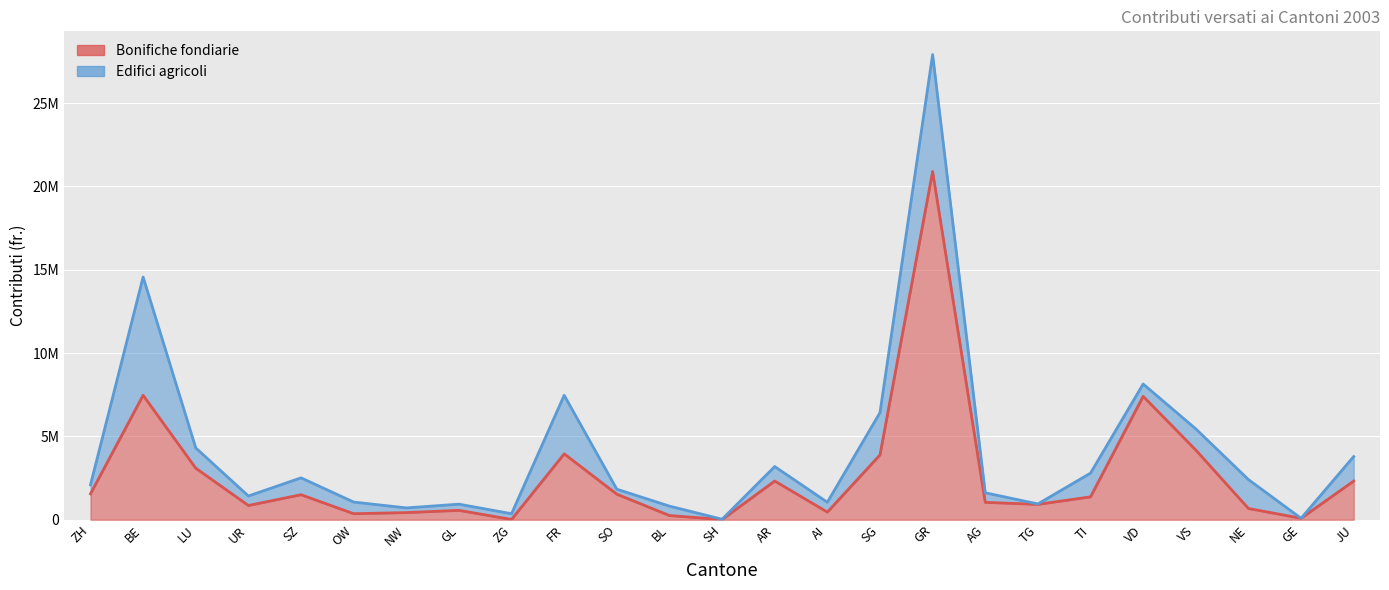

What is the label of the 11th point from the left?

SO